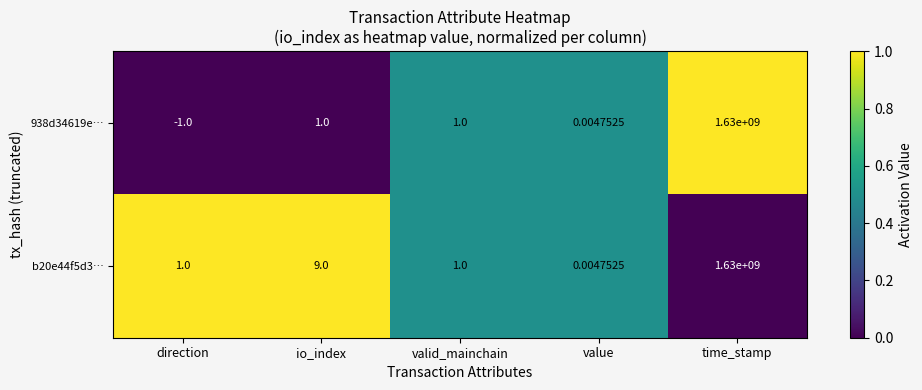

At which category is the sum across all series the highest?

time_stamp